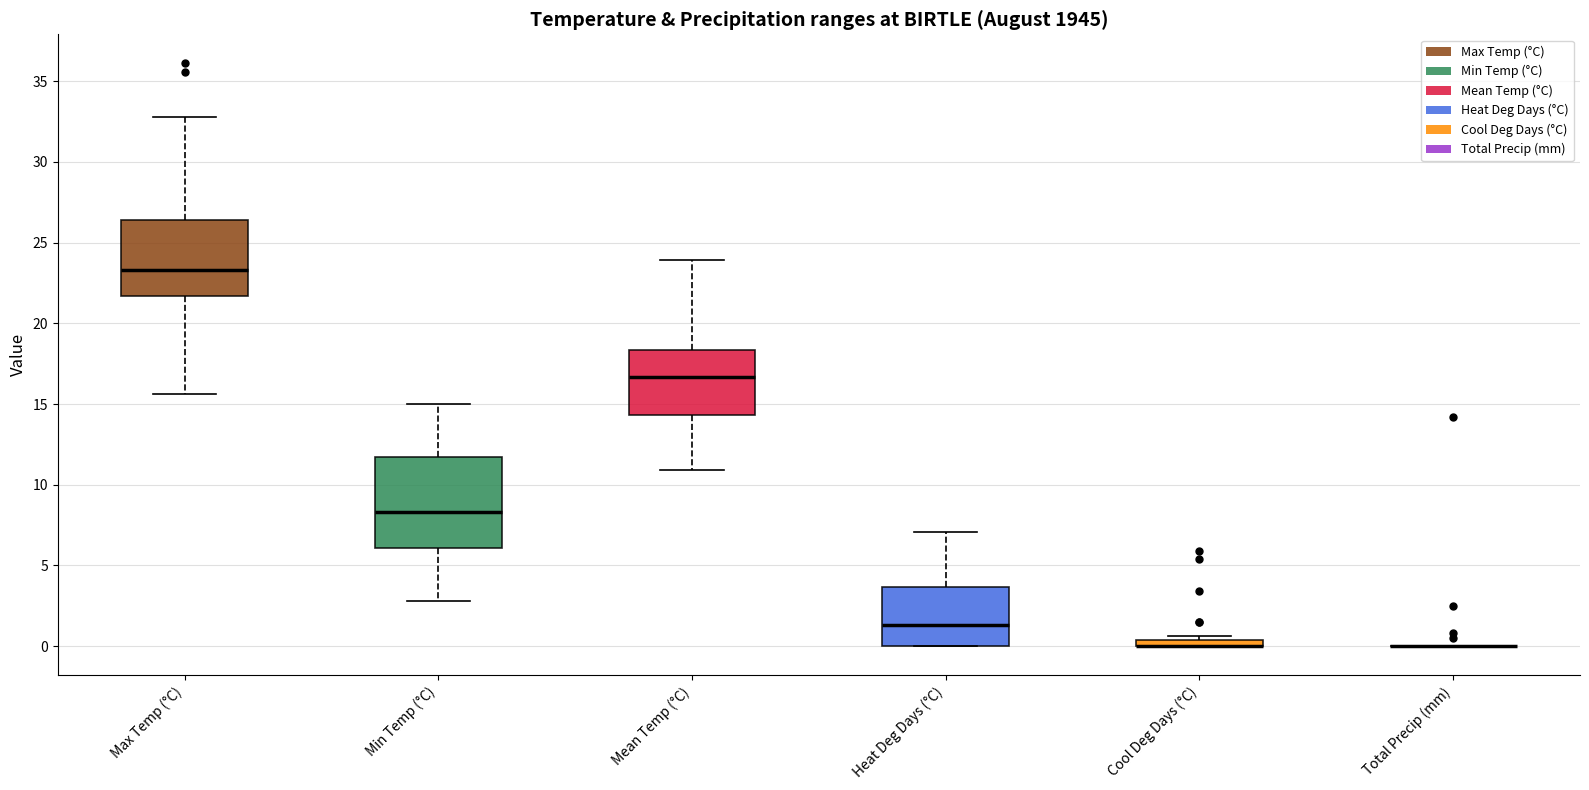

Where is the upper edge of the box for Cool Deg Days (°C) on the y-axis? The values are not printed on the chart, so give them approximately, as read against the axis.

0.5